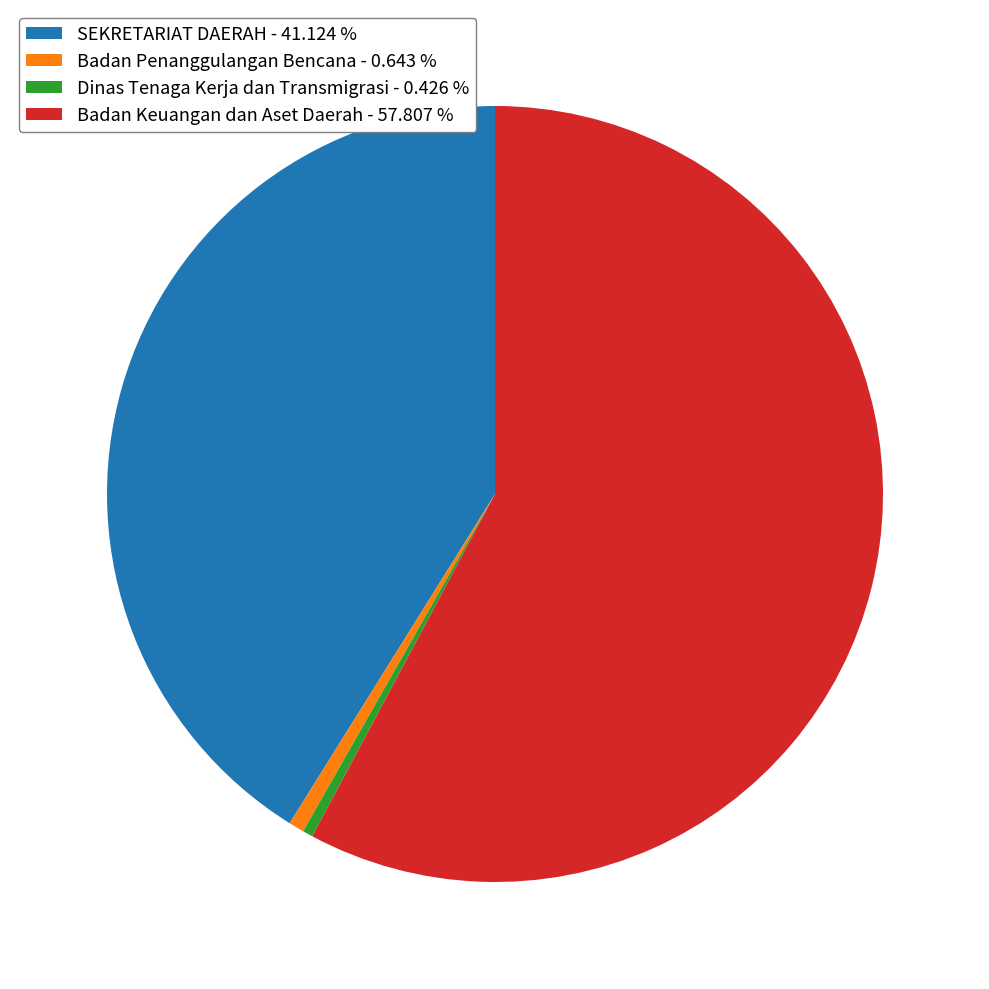

How many slices are in this pie chart?

4